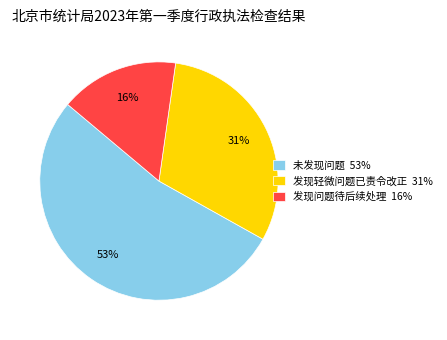

What is the largest slice in the pie chart?

未发现问题